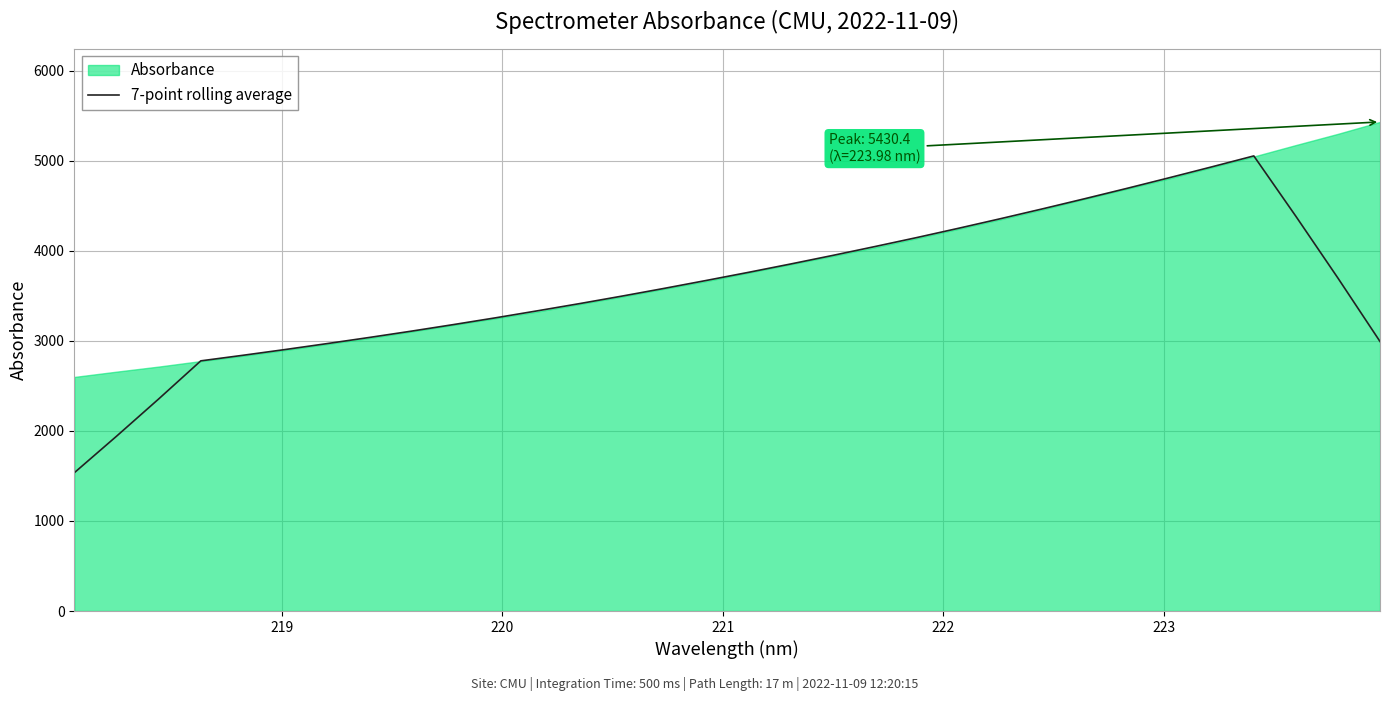

What is the highest value of the 7-point rolling average series?

5052.8